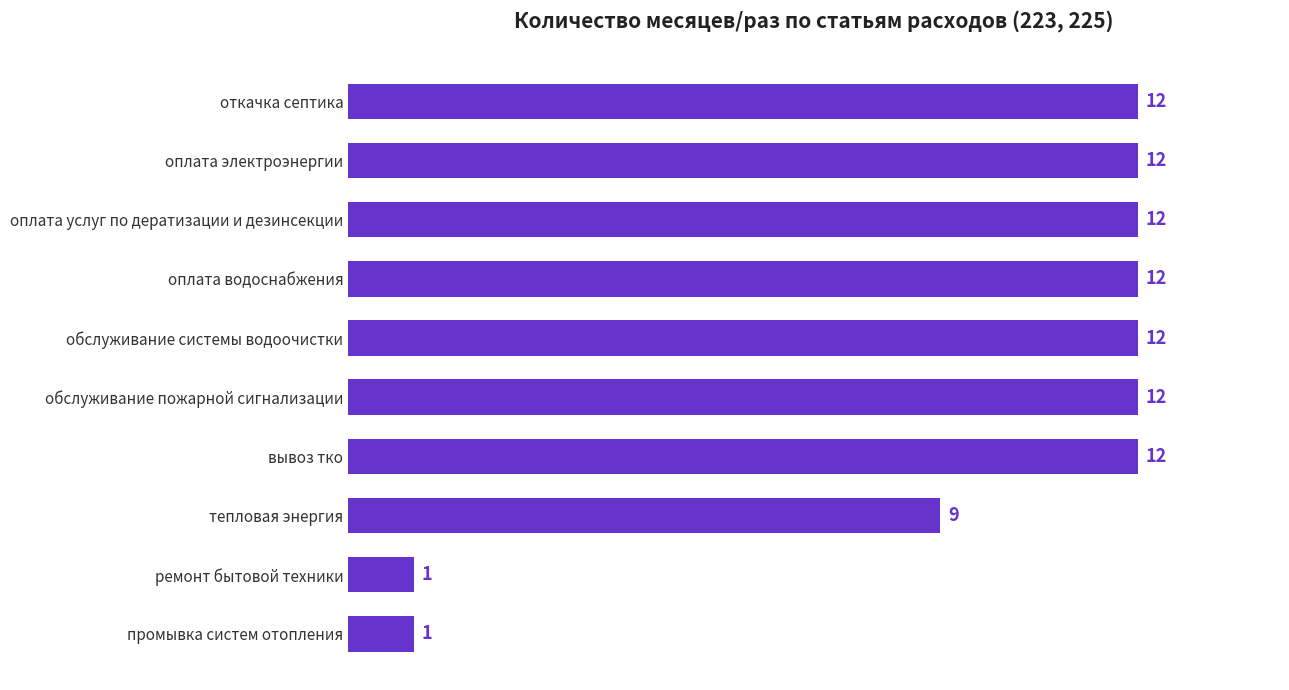

How many values are between 9 and 12?

8